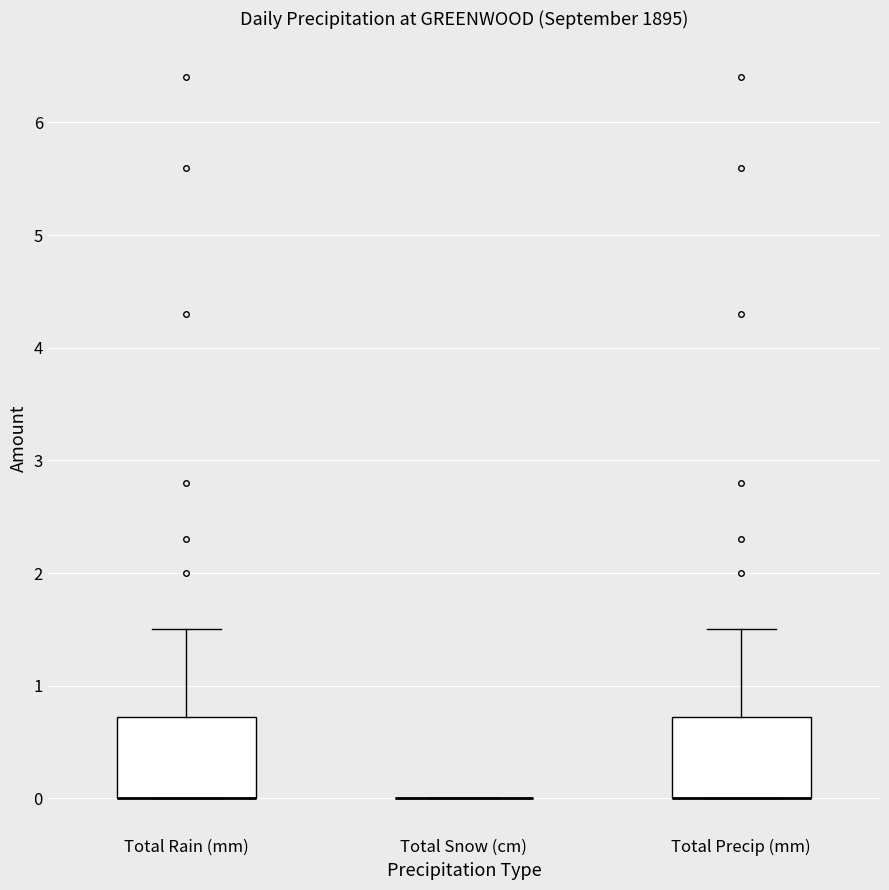

Reading left to right, read every box against the y-axis: the position of its median line, the range the box covers, and the ends of its whiskers. The values are not printed on the chart, so give them approximately, as read against the axis.

Total Rain (mm): median 0.0 (drawn on the box's lower edge), box 0.0 to 0.7, whiskers 0.0 to 1.5
Total Snow (cm): box collapsed to a line at 0.0, whiskers 0.0 to 0.0
Total Precip (mm): median 0.0 (drawn on the box's lower edge), box 0.0 to 0.7, whiskers 0.0 to 1.5